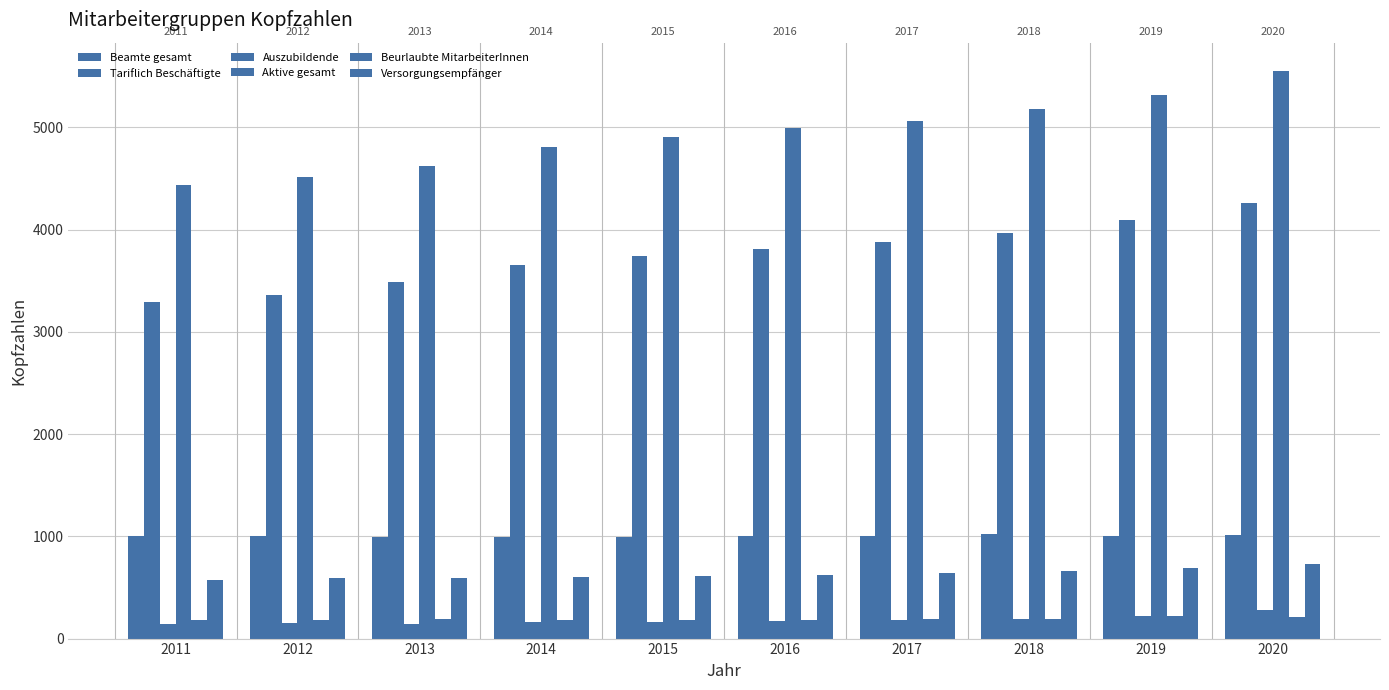

What is the value of the Auszubildende bar at the 2nd from the left?

153